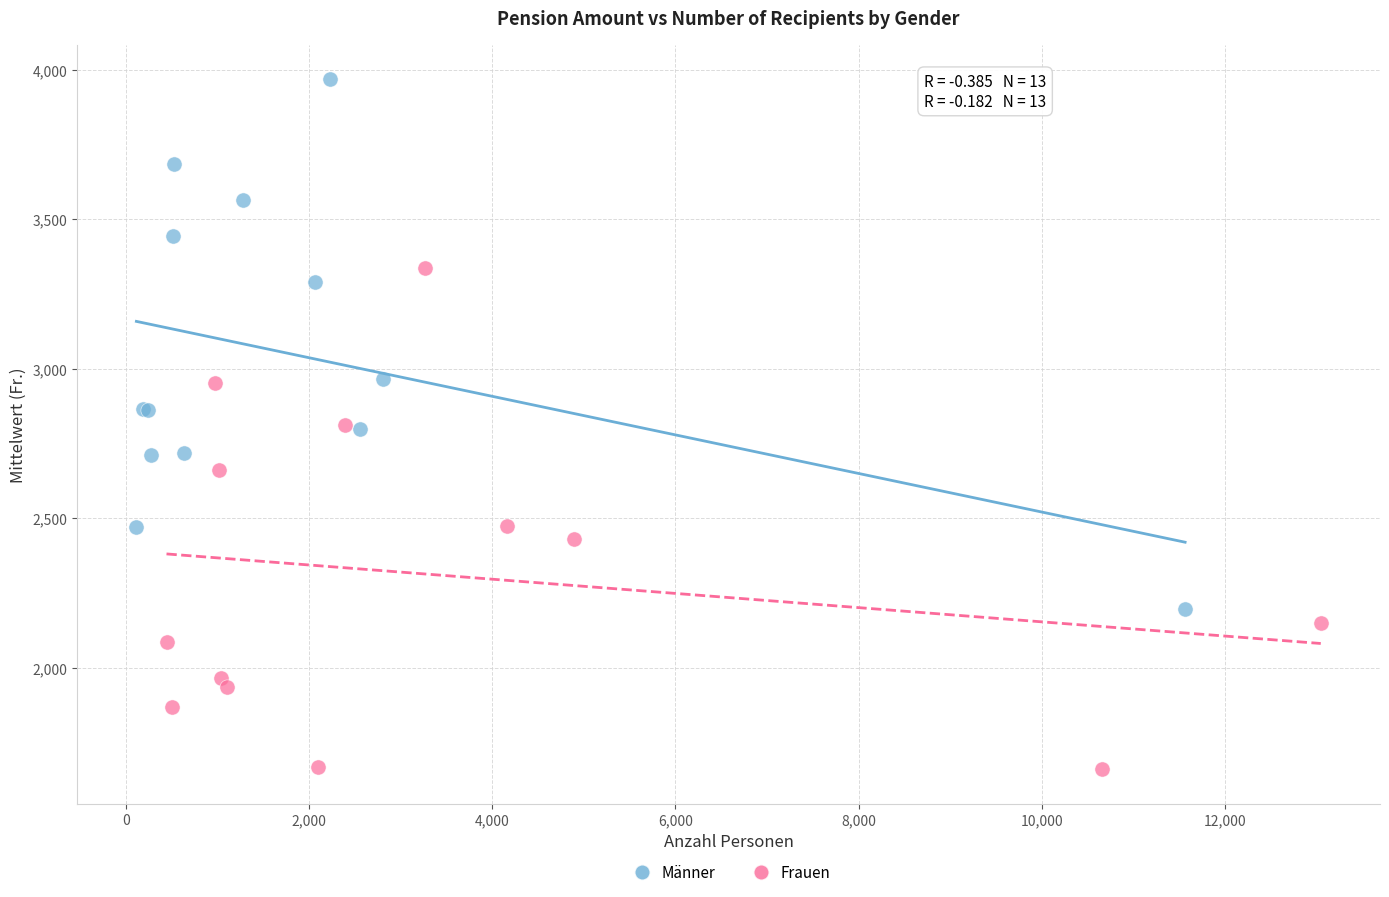

Which series contains the highest Y value?

Männer